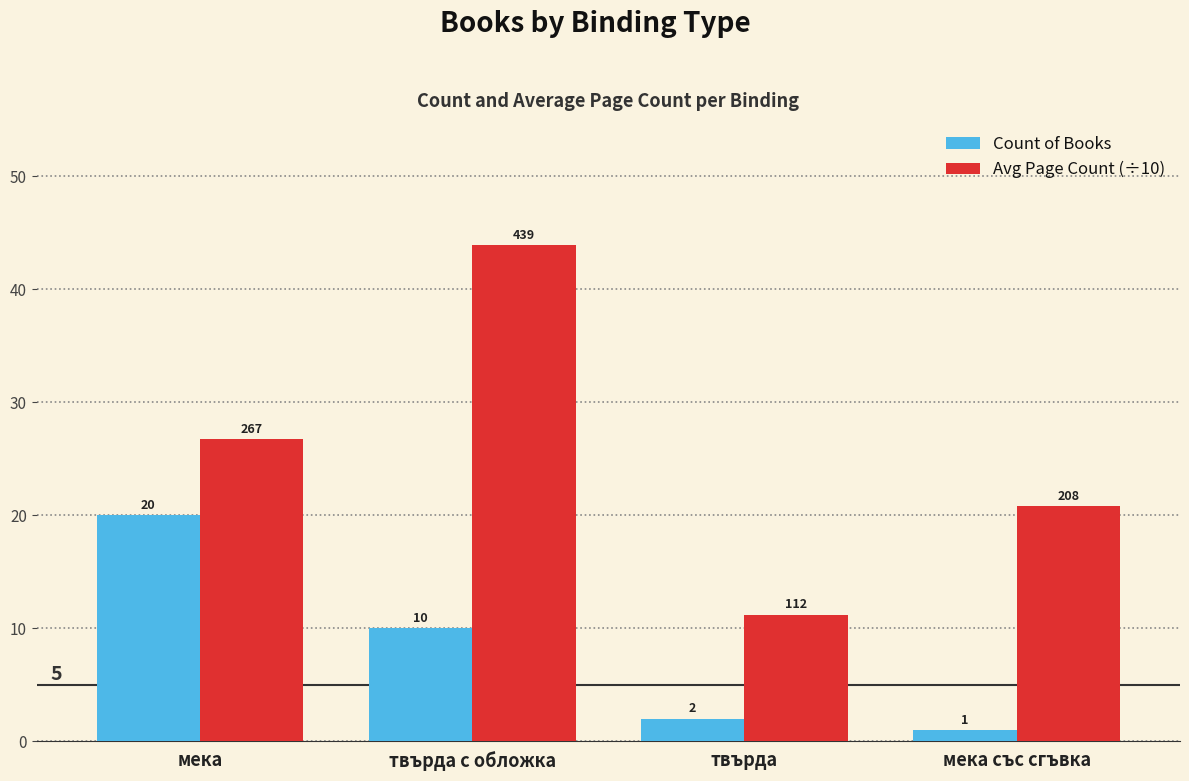

Is the value of Count of Books at мека със сгъвка greater than the value of Avg Page Count (÷10) at твърда с обложка?

No